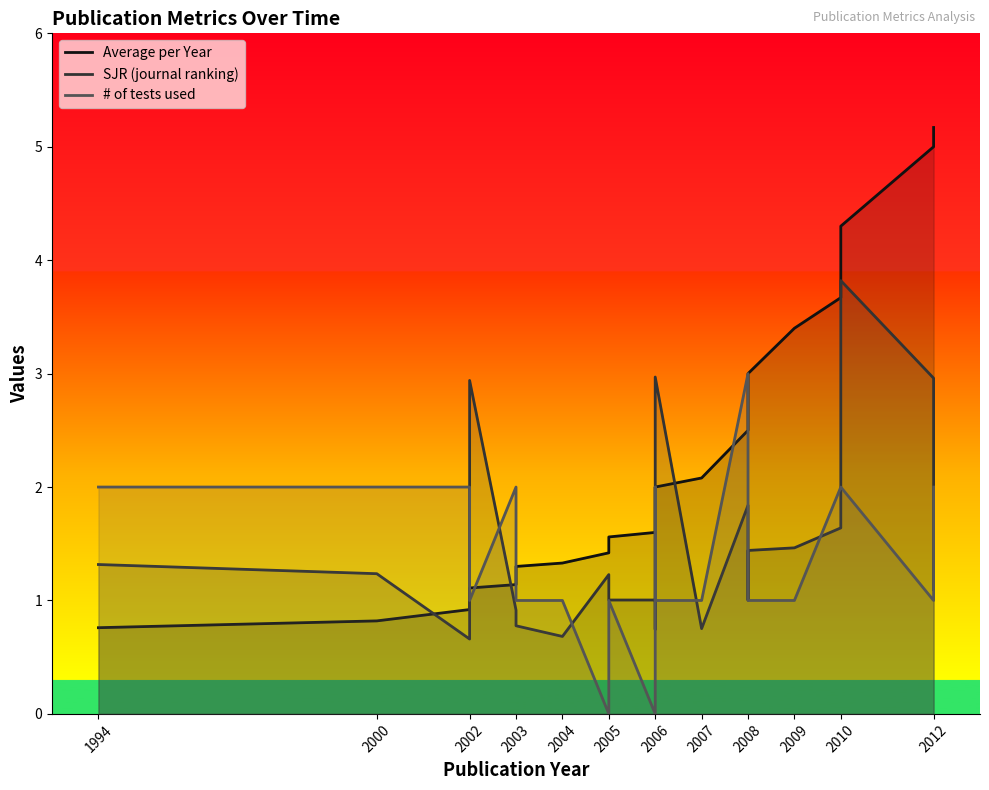

How many lines are shown in the chart?

3